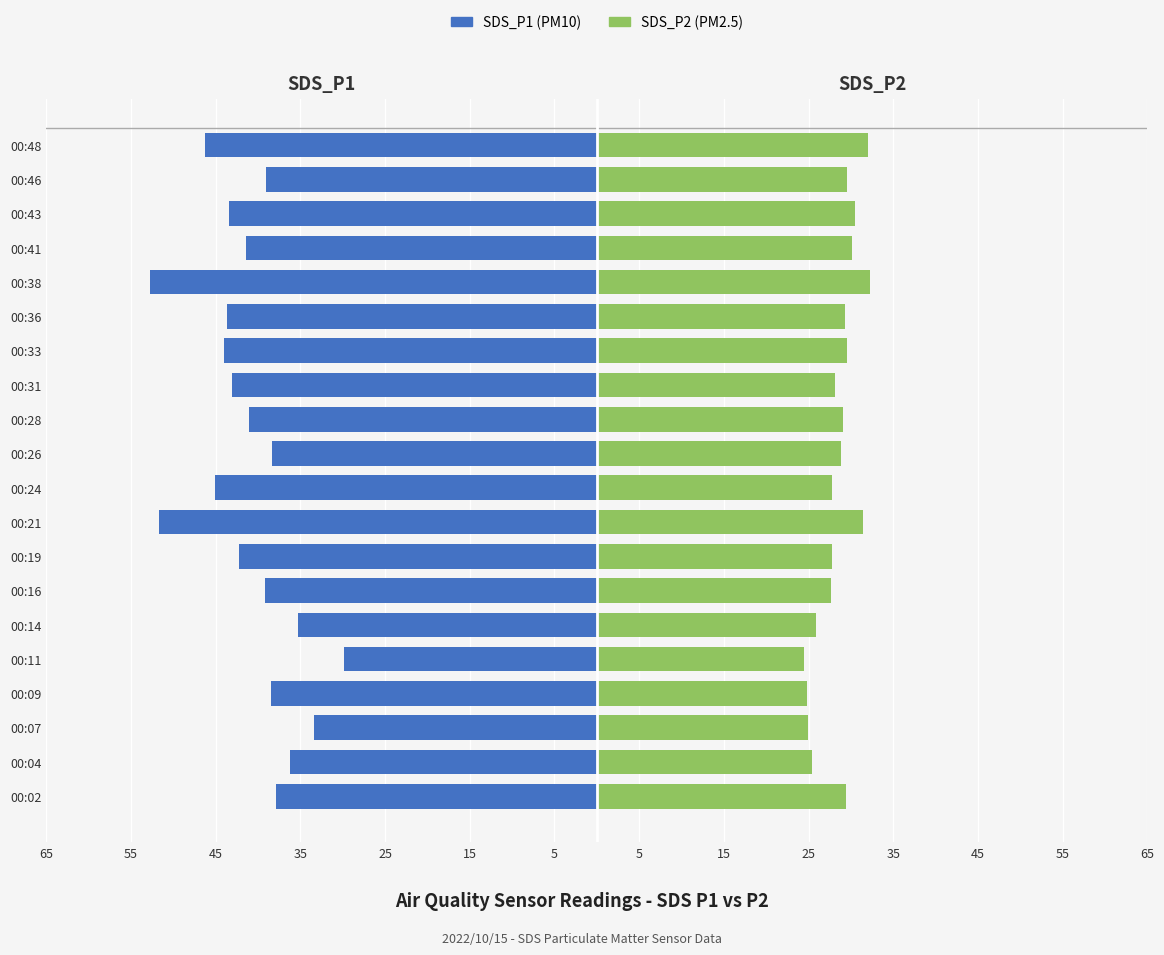

Count the number of data series in this chart.

2